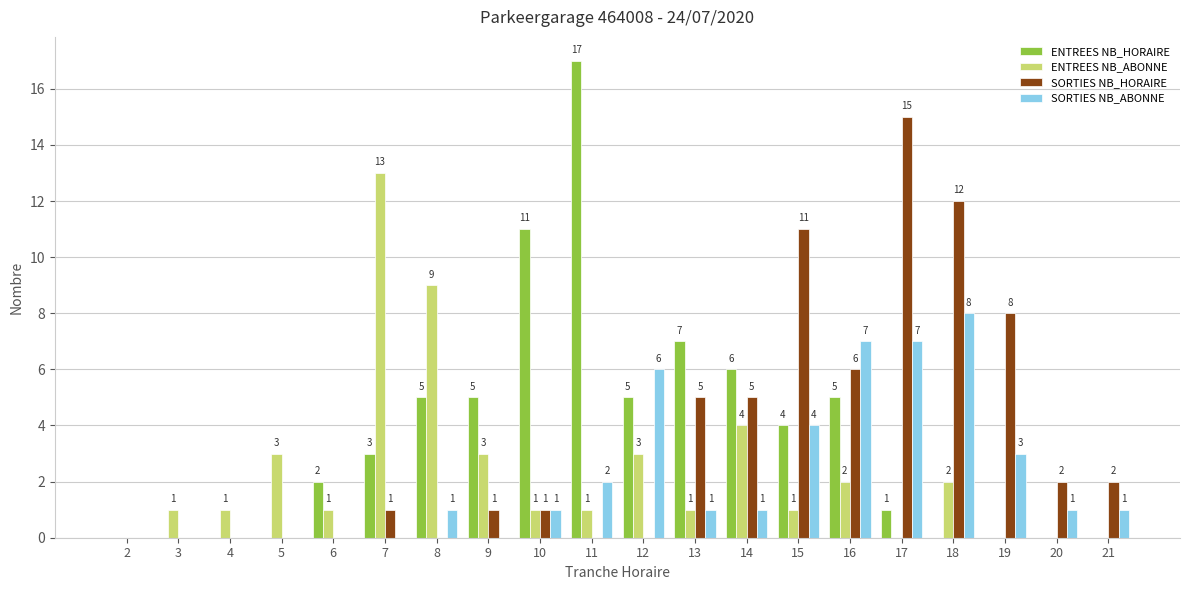

What is the greatest value displayed?

17